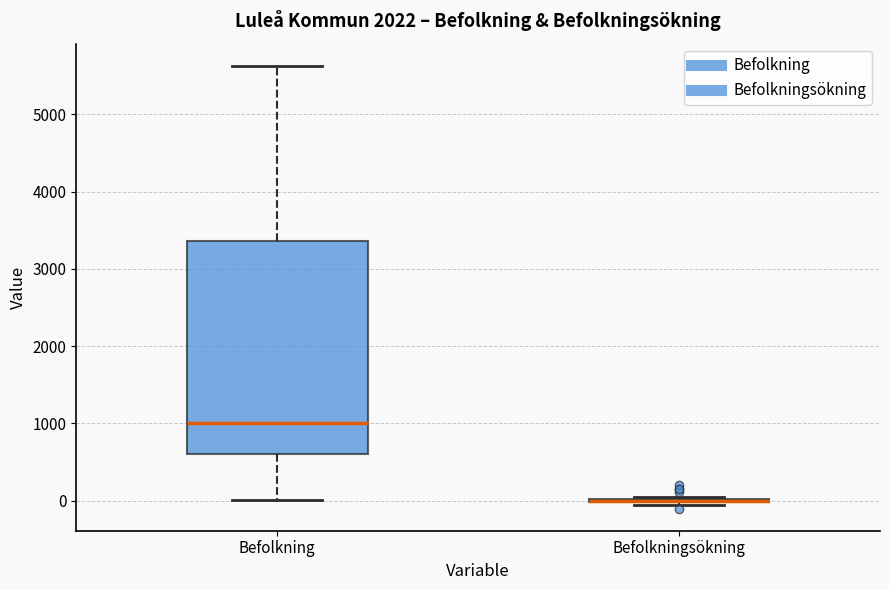

Reading left to right, read every box against the y-axis: the position of its median line, the range the box covers, and the ends of its whiskers. The values are not printed on the chart, so give them approximately, as read against the axis.

Befolkning: median 1000, box 600 to 3400, whiskers 0 to 5600
Befolkningsökning: box collapsed to a line at 0, whiskers -100 to 0